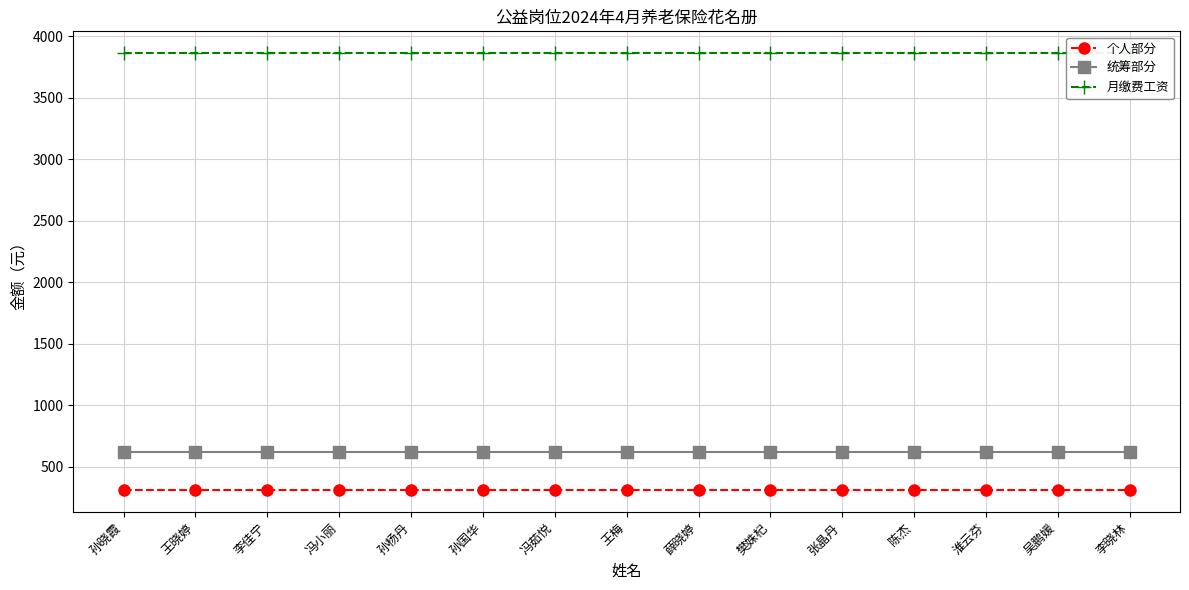

What is the value of the 个人部分 point at the 13th from the left?

309.0